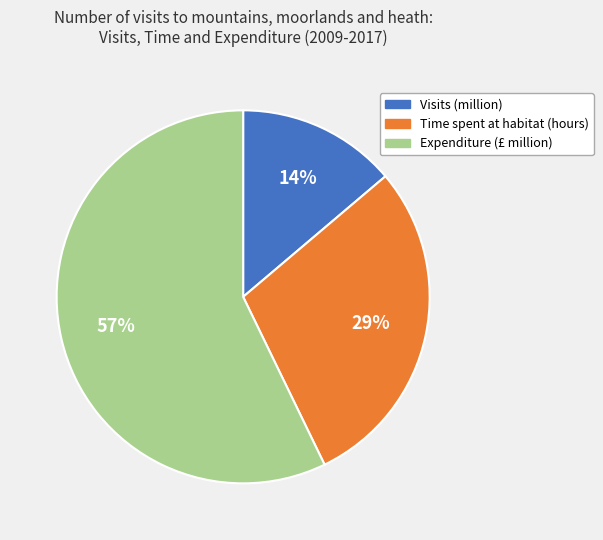

True or false: Time spent at habitat (hours) accounts for 41% of the total.

False